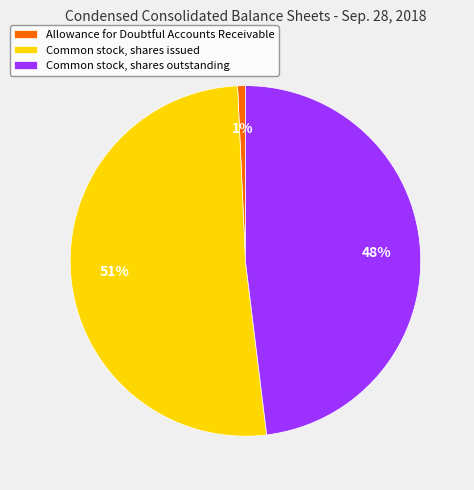

True or false: Common stock, shares issued accounts for 37% of the total.

False